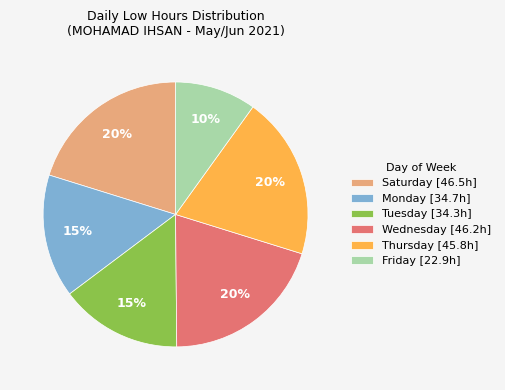

Approximately how many times larger is the value at Friday [22.9h] compared to Tuesday [34.3h]?

0.7